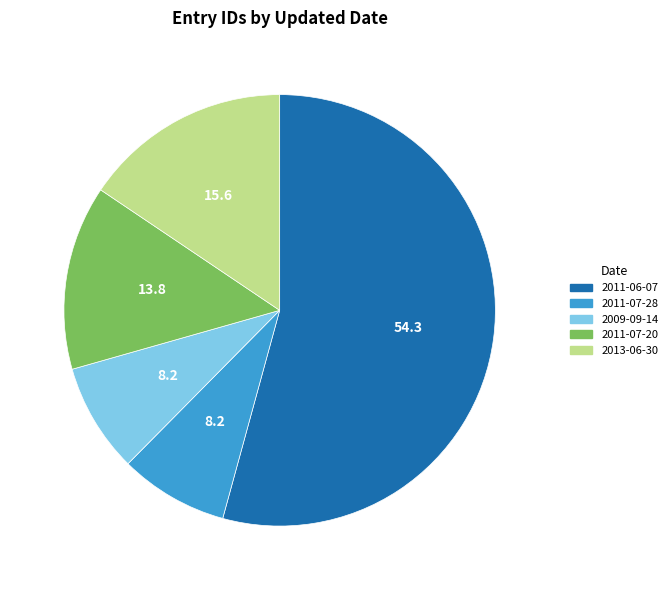

What is the largest slice in the pie chart?

2011-06-07